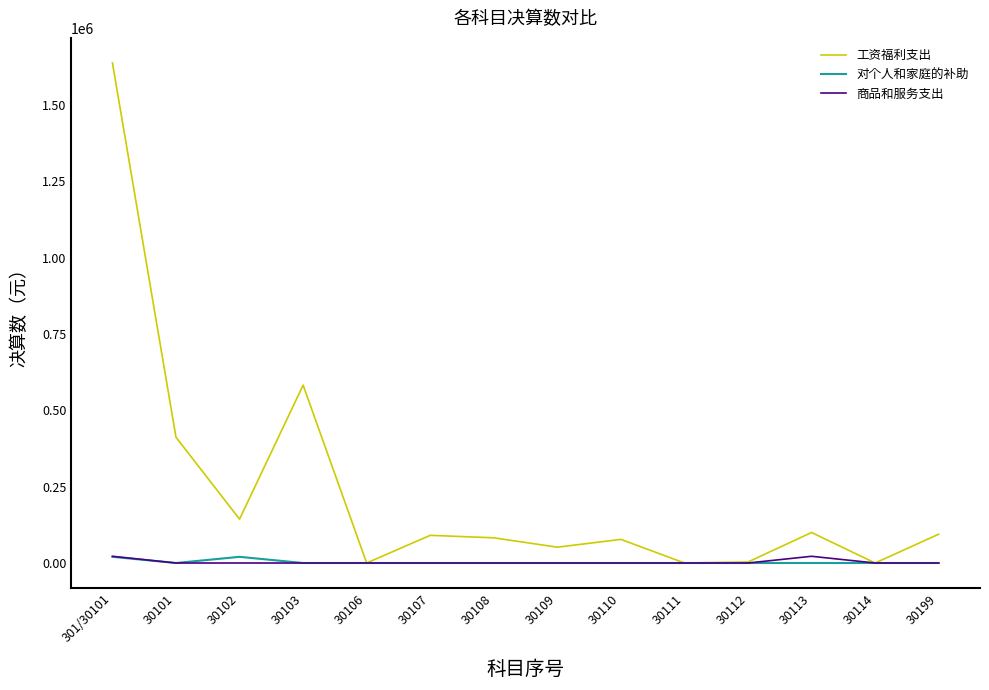

At which category does the chart reach its peak across all series?

301/30101